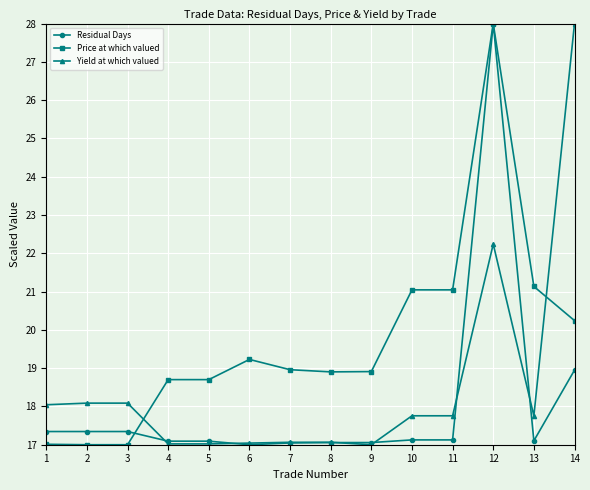

The Residual Days series shows 17.1 at 10. True or false?

True